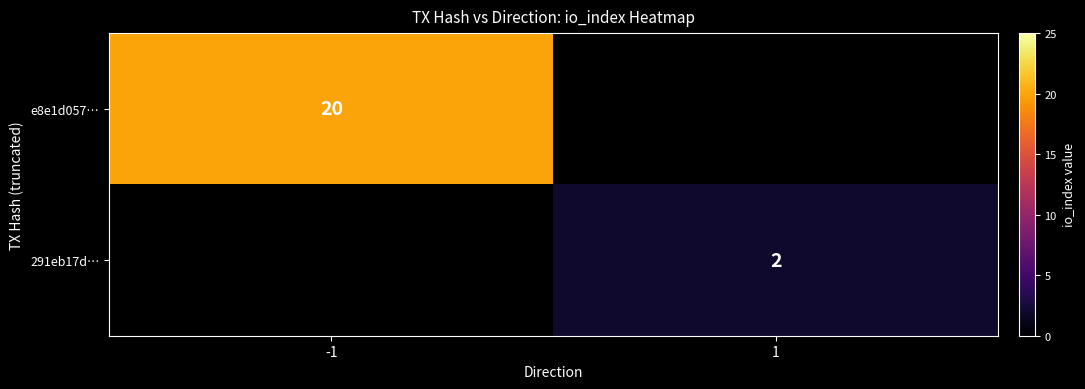

True or false: 291eb17d… has a value of 2 at 1.

True